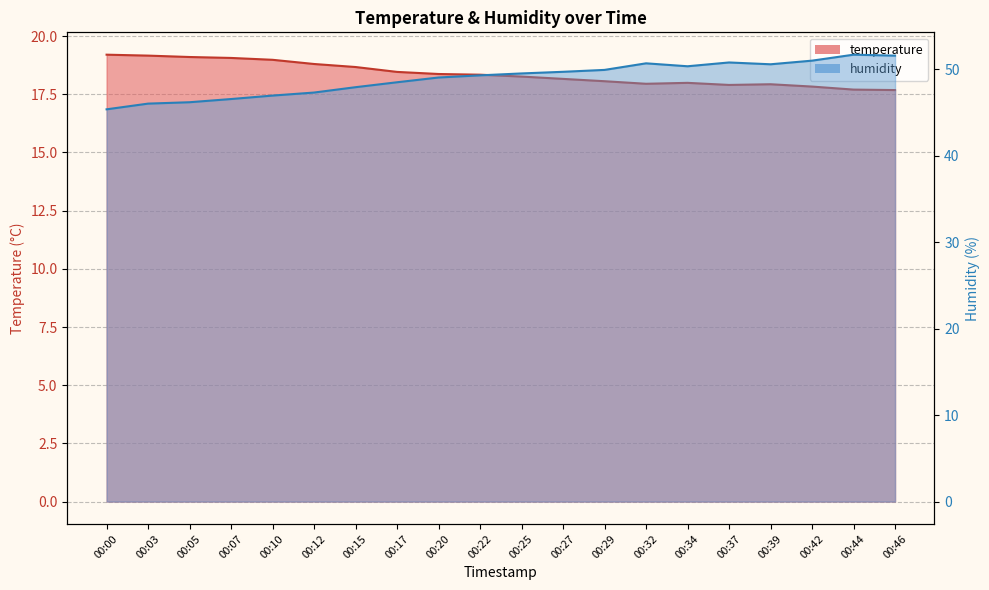

What is the difference between the maximum and minimum values in the temperature series?

1.5